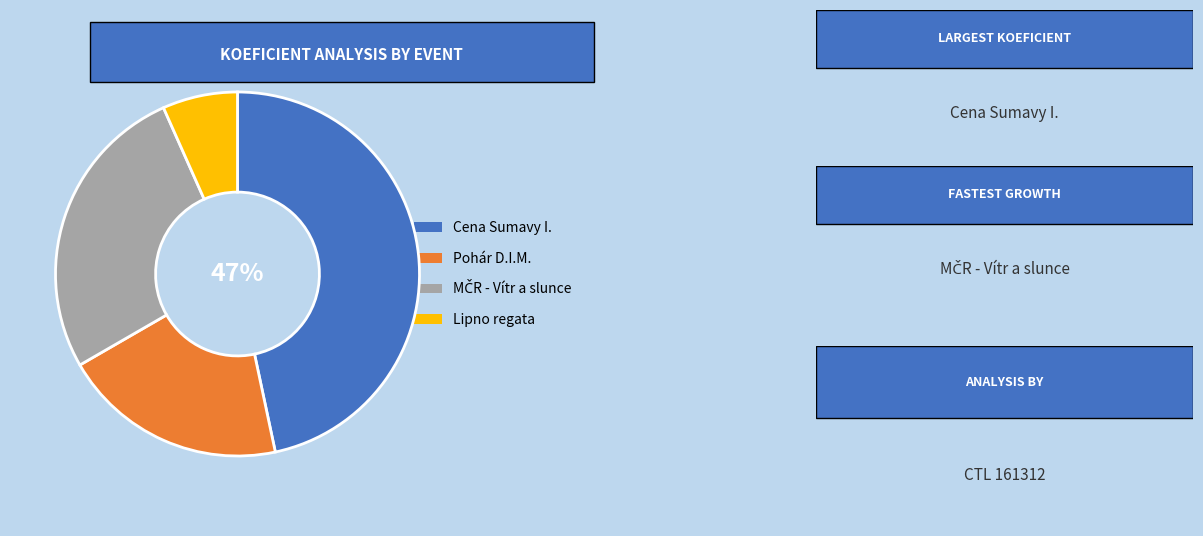

Count the number of slices in the pie.

4